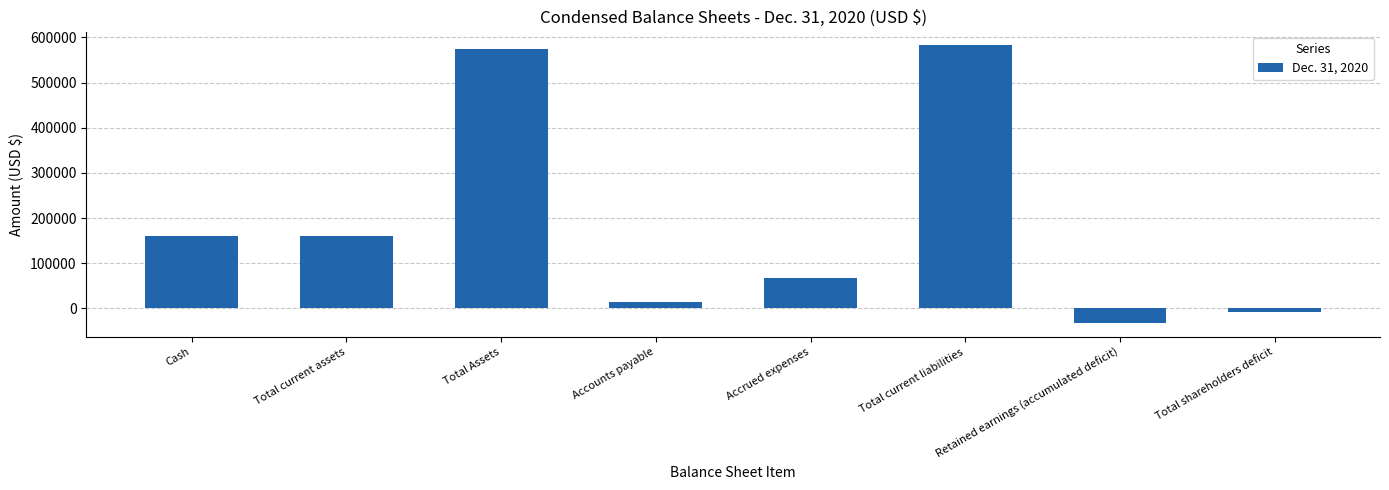

Reading left to right, transcribe all the data shown in this chart.

Cash=161271	Total current assets=161271	Total Assets=574310	Accounts payable=13785	Accrued expenses=68346	Total current liabilities=582131	Retained earnings (accumulated deficit)=-32821	Total shareholders deficit=-7821